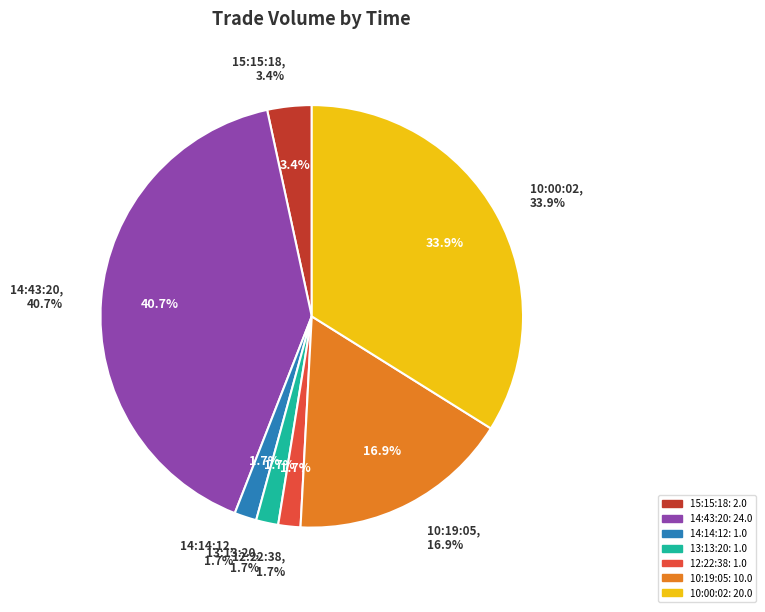

What is the largest slice in the pie chart?

14:43:20